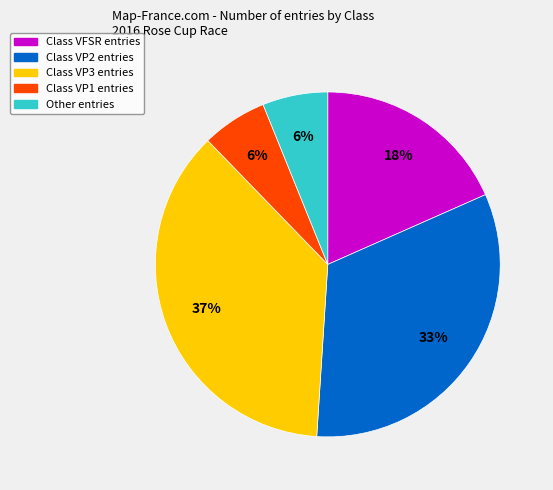

Is it true that Class VP1 entries is 20% of the pie?

False